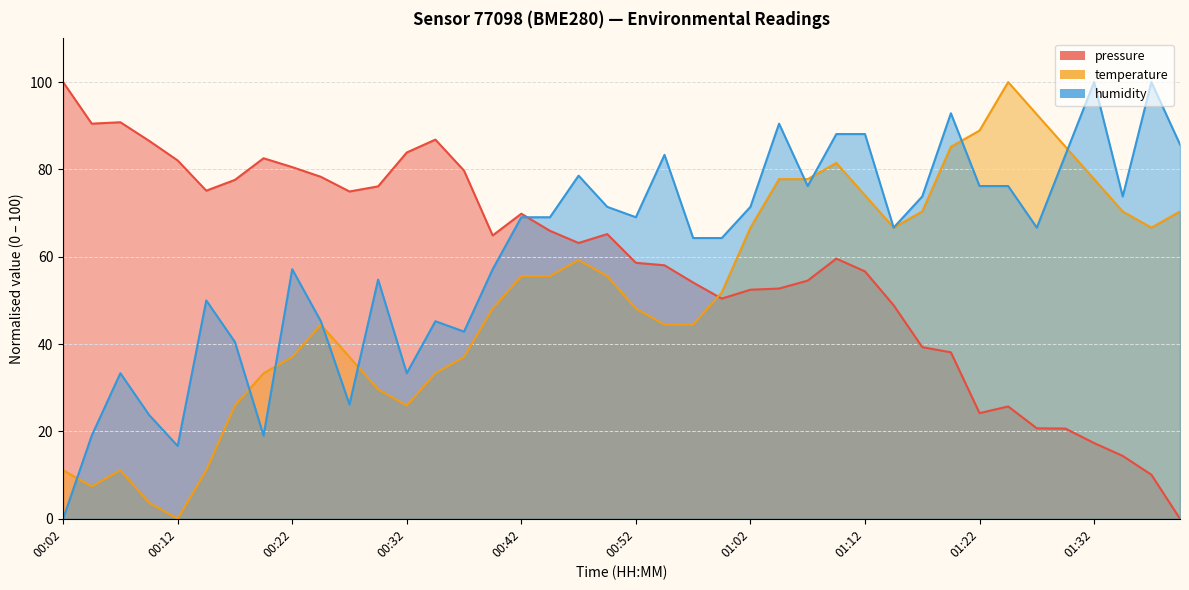

True or false: pressure and humidity intersect in this chart.

True